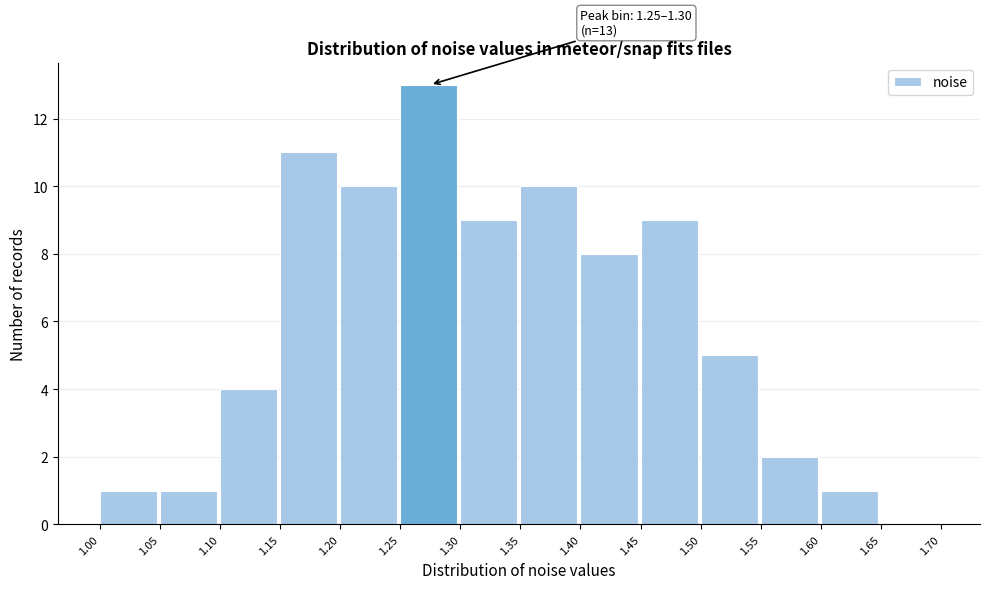

Over which range of the x-axis is the bar tallest?

1.25 to 1.30